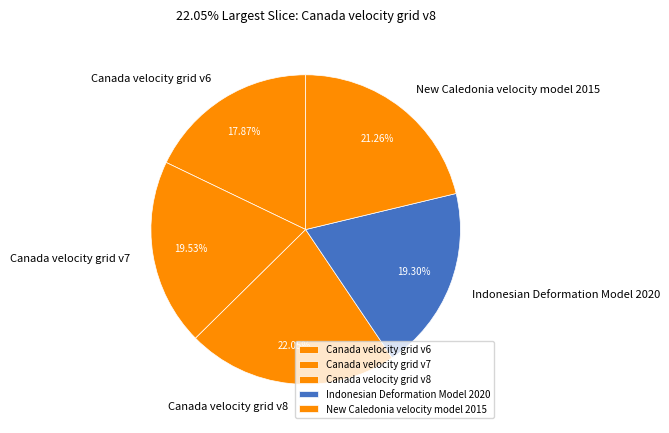

Is there a majority slice in this chart?

No